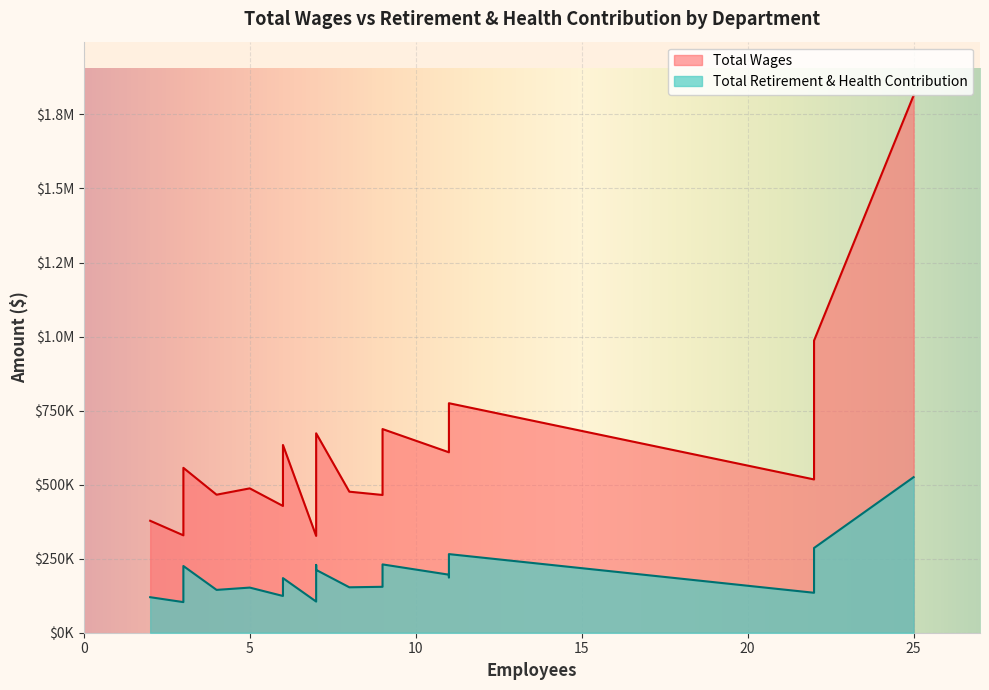

Reading left to right, extract all data points from this chart.

Total Wages: Modeling & Forecasting=1814230	Research & Analysis=986305	Accounting Dept=774949	Compliance & Perf Monitoring=727710	Regional Services Dept=687656	Ftip Department=673308	Goods Mvt & Trans Fin Dept=635439	Contracts Dept=633936	Sustainability=609231	Executive Mgt-Admin=556725	Active Transp & Special Prog=517571	IT - Admin=487398	Transportation Dept=476228	Finance-Admin=466040	Budget & Grants Dept=465113	Media & Public Affairs Dept=452751	IT Application Development=428027	Legal-Admin=377984	Transit/Rail Department=328851	Human Resources Dept=326834
Total Retirement & Health Contribution: Modeling & Forecasting=525235	Research & Analysis=286108	Accounting Dept=265426	Compliance & Perf Monitoring=186853	Regional Services Dept=230667	Ftip Department=212130	Goods Mvt & Trans Fin Dept=228929	Contracts Dept=184401	Sustainability=195953	Executive Mgt-Admin=225262	Active Transp & Special Prog=134891	IT - Admin=152392	Transportation Dept=153374	Finance-Admin=144623	Budget & Grants Dept=155050	Media & Public Affairs Dept=161411	IT Application Development=124074	Legal-Admin=119941	Transit/Rail Department=103371	Human Resources Dept=105199